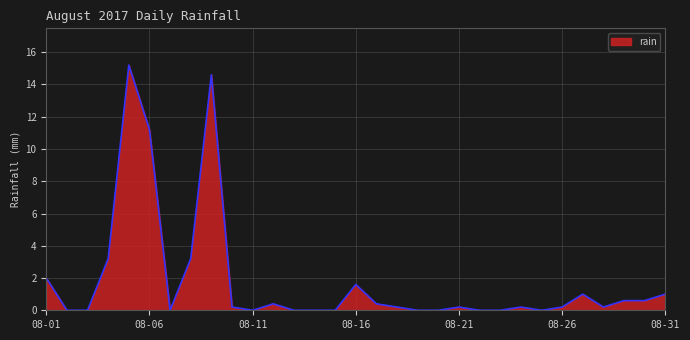

How many lines are shown in the chart?

1